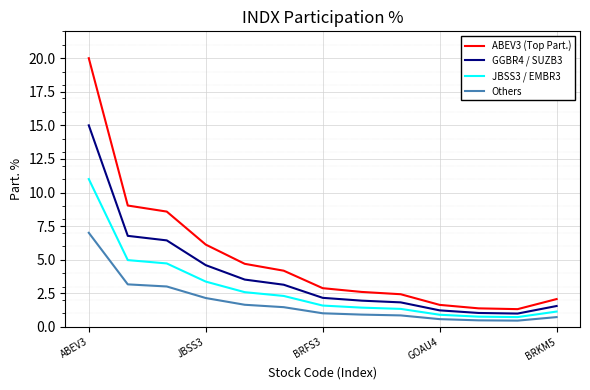

Rank the series by their maximum value, from highest to lowest.

ABEV3 (Top Part.), GGBR4 / SUZB3, JBSS3 / EMBR3, Others